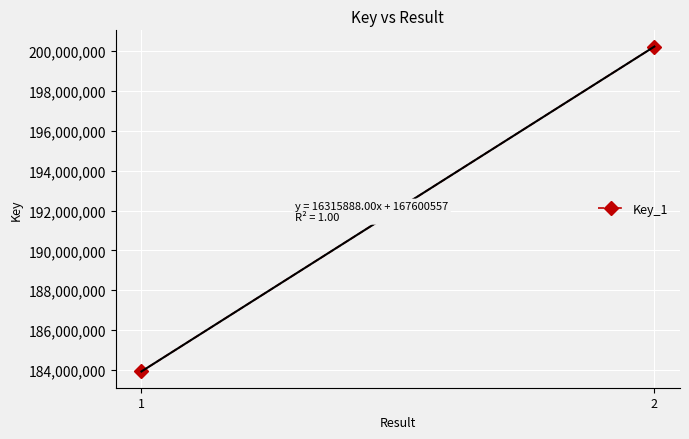

Rank the categories by value from lowest to highest.

1, 2